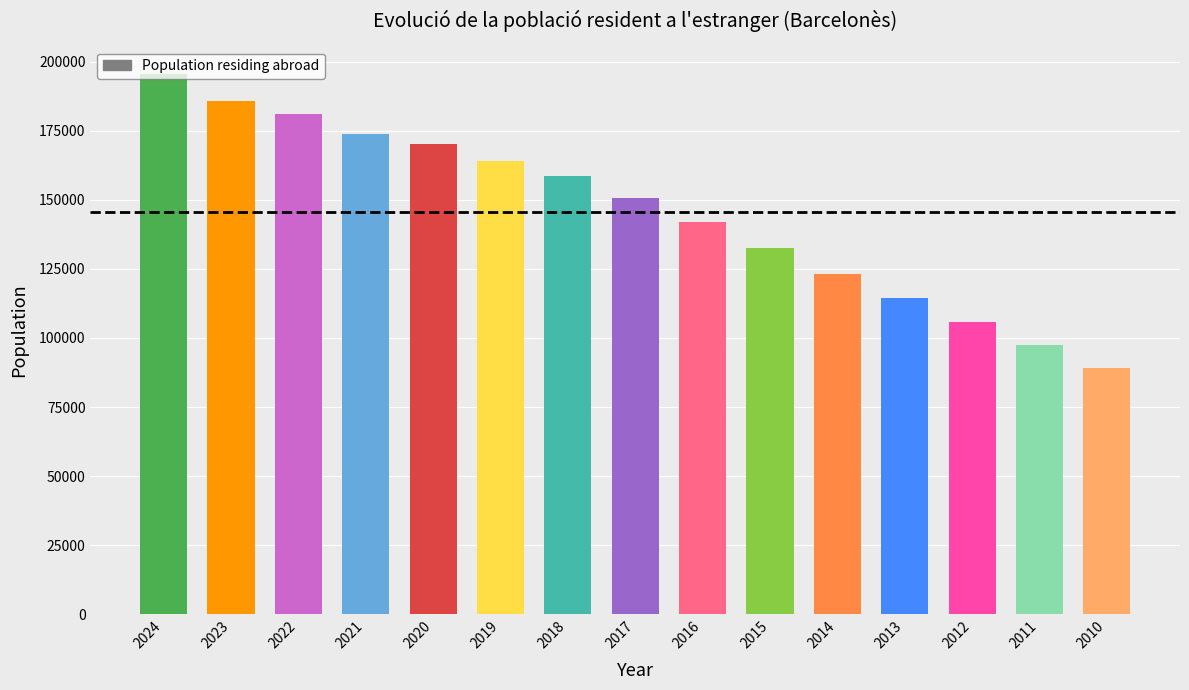

Reading right to left, list all the values displayed in this chart.

88975	97358	105652	114406	123046	132594	141976	150790	158715	164119	170352	173853	181038	185848	195653